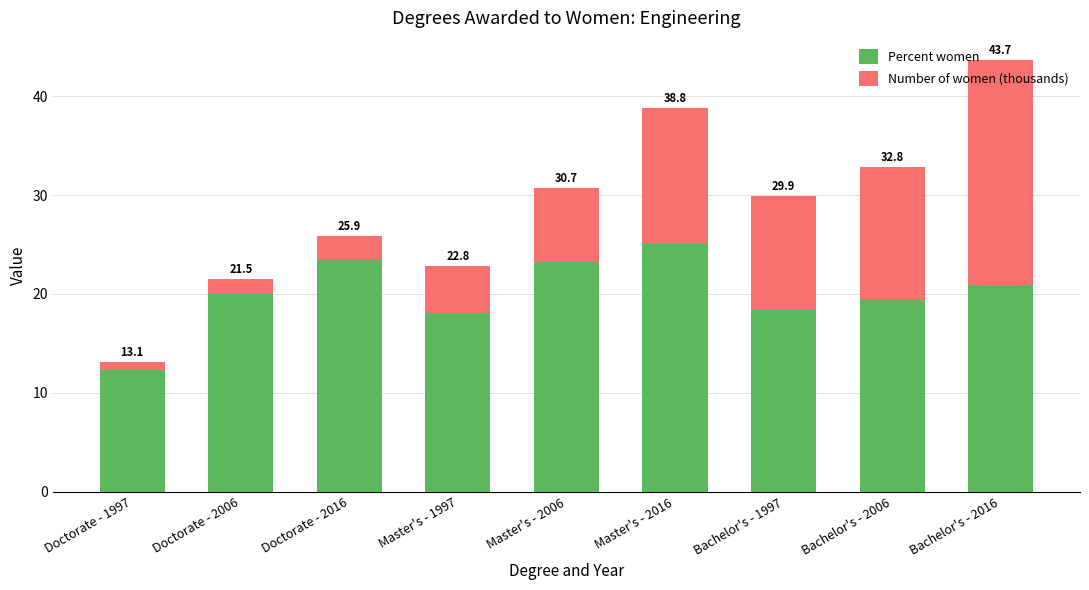

How many bars are there in total?

9